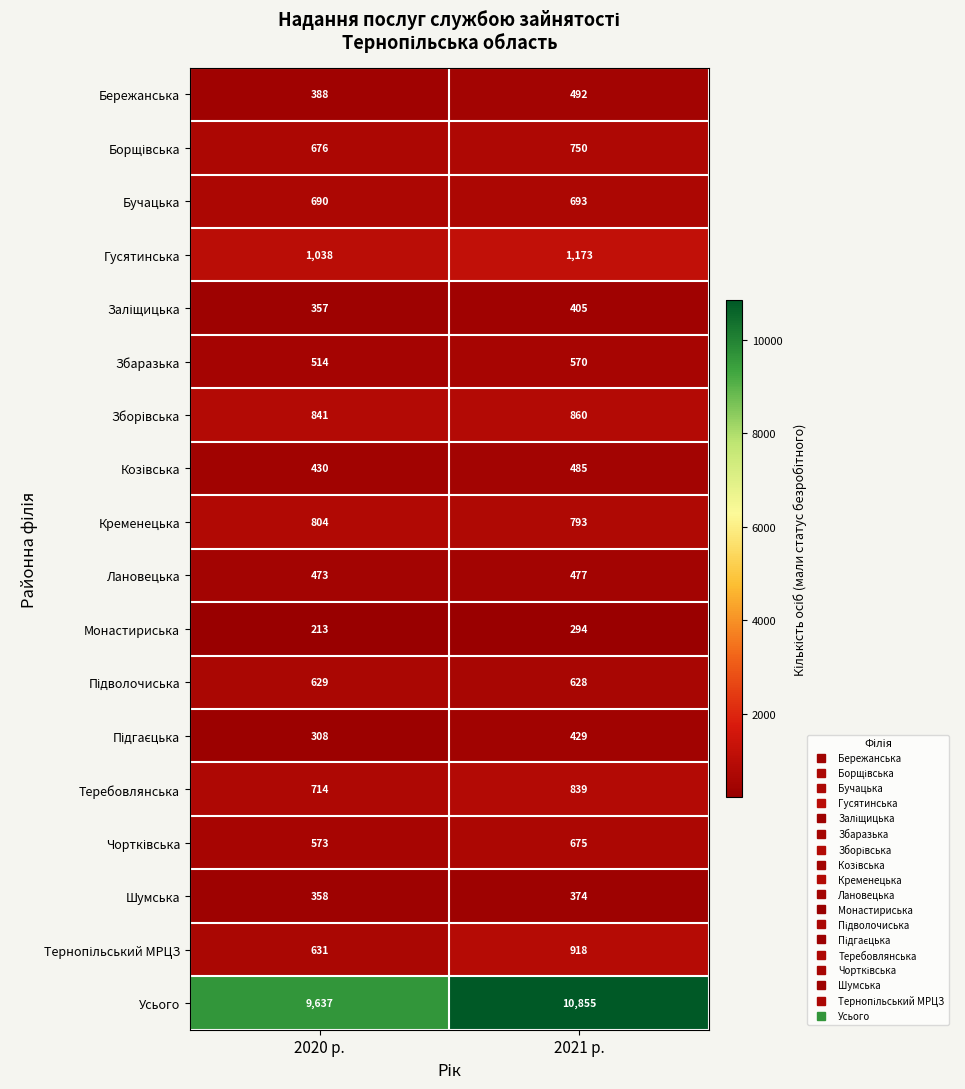

Which category has the highest value in the Усього series?

2021 р.